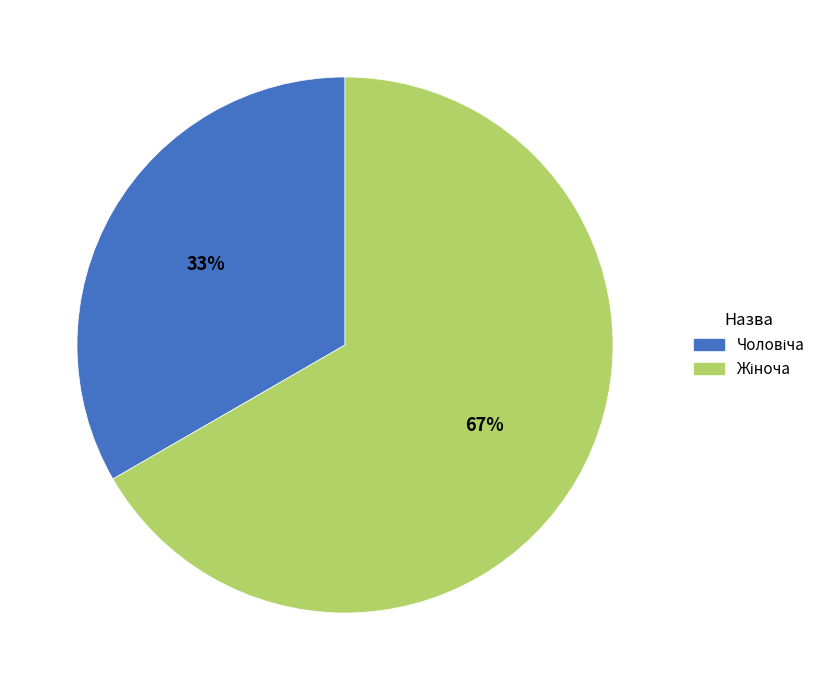

Is there any slice that represents more than half of the pie?

Yes